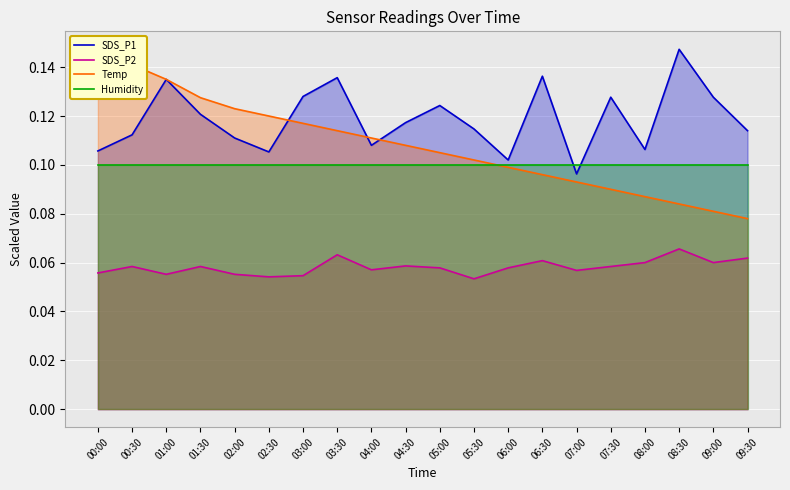

What is the sum of all Temp values?

2.2